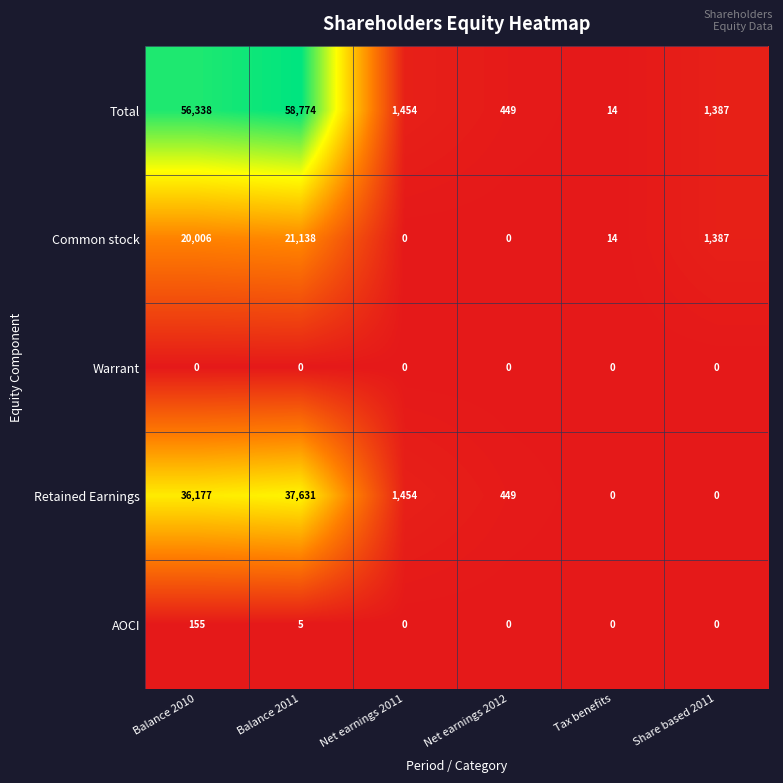

Which series has the largest total across all categories?

Total